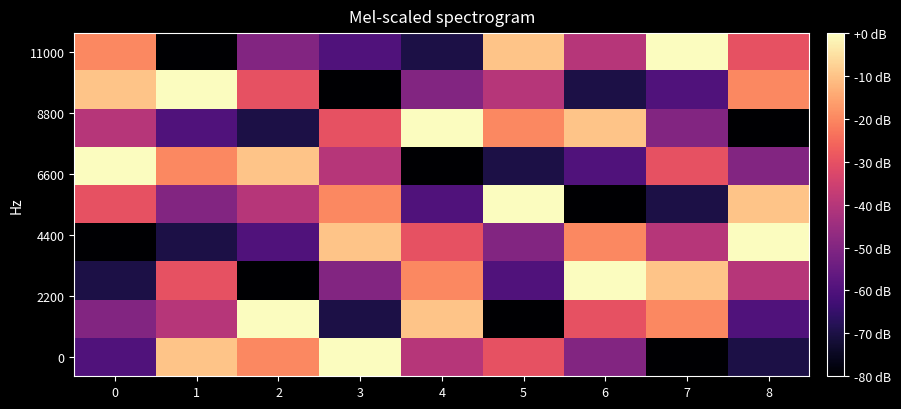

What is the smallest value displayed?

-80